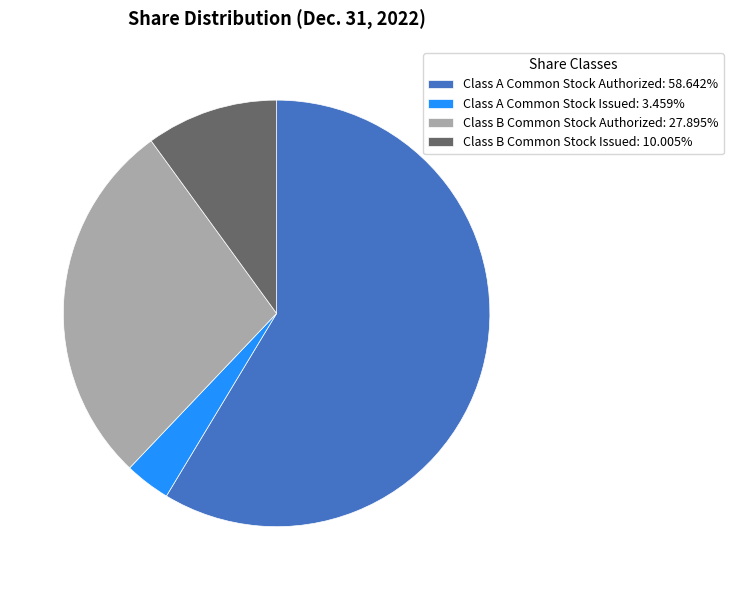

Does Class B Common Stock Authorized: 27.895% account for over 50% of the chart?

No